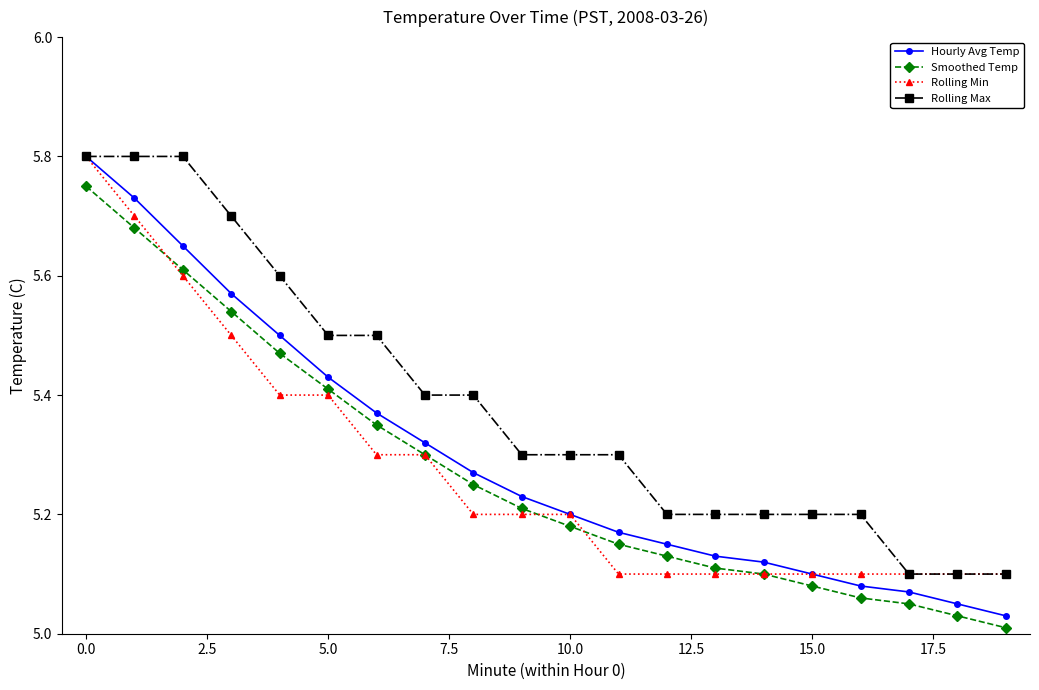

Which series has the largest total across all categories?

Rolling Max